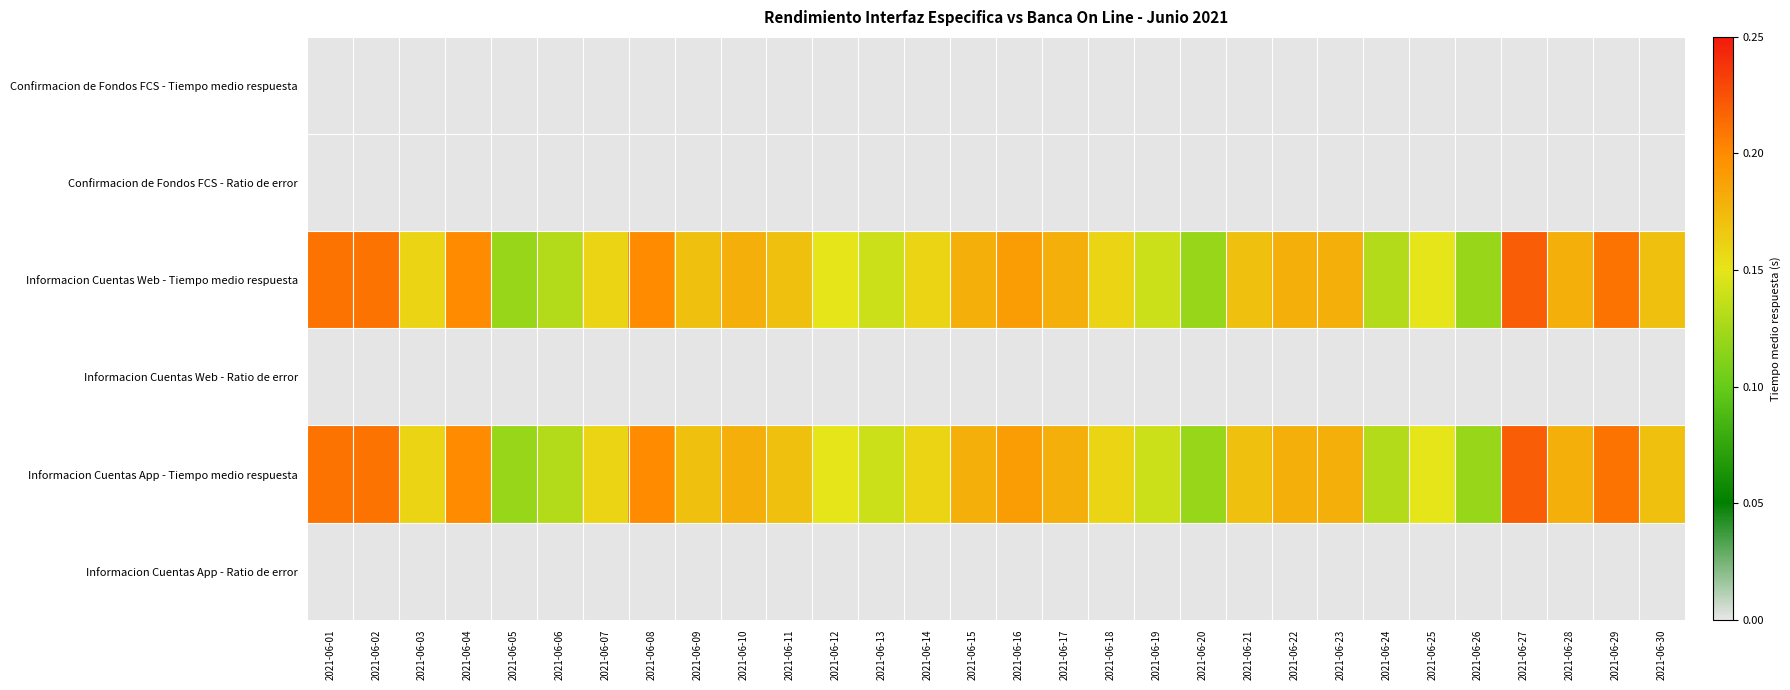

Reading left to right, list all the values displayed in this chart.

Confirmacion de Fondos FCS - Tiempo medio respuesta: 2021-06-01=0.0	2021-06-02=0.0	2021-06-03=0.0	2021-06-04=0.0	2021-06-05=0.0	2021-06-06=0.0	2021-06-07=0.0	2021-06-08=0.0	2021-06-09=0.0	2021-06-10=0.0	2021-06-11=0.0	2021-06-12=0.0	2021-06-13=0.0	2021-06-14=0.0	2021-06-15=0.0	2021-06-16=0.0	2021-06-17=0.0	2021-06-18=0.0	2021-06-19=0.0	2021-06-20=0.0	2021-06-21=0.0	2021-06-22=0.0	2021-06-23=0.0	2021-06-24=0.0	2021-06-25=0.0	2021-06-26=0.0	2021-06-27=0.0	2021-06-28=0.0	2021-06-29=0.0	2021-06-30=0.0
Confirmacion de Fondos FCS - Ratio de error: 2021-06-01=0.0	2021-06-02=0.0	2021-06-03=0.0	2021-06-04=0.0	2021-06-05=0.0	2021-06-06=0.0	2021-06-07=0.0	2021-06-08=0.0	2021-06-09=0.0	2021-06-10=0.0	2021-06-11=0.0	2021-06-12=0.0	2021-06-13=0.0	2021-06-14=0.0	2021-06-15=0.0	2021-06-16=0.0	2021-06-17=0.0	2021-06-18=0.0	2021-06-19=0.0	2021-06-20=0.0	2021-06-21=0.0	2021-06-22=0.0	2021-06-23=0.0	2021-06-24=0.0	2021-06-25=0.0	2021-06-26=0.0	2021-06-27=0.0	2021-06-28=0.0	2021-06-29=0.0	2021-06-30=0.0
Informacion Cuentas Web - Tiempo medio respuesta: 2021-06-01=0.2	2021-06-02=0.2	2021-06-03=0.2	2021-06-04=0.2	2021-06-05=0.1	2021-06-06=0.1	2021-06-07=0.2	2021-06-08=0.2	2021-06-09=0.2	2021-06-10=0.2	2021-06-11=0.2	2021-06-12=0.1	2021-06-13=0.1	2021-06-14=0.2	2021-06-15=0.2	2021-06-16=0.2	2021-06-17=0.2	2021-06-18=0.2	2021-06-19=0.1	2021-06-20=0.1	2021-06-21=0.2	2021-06-22=0.2	2021-06-23=0.2	2021-06-24=0.1	2021-06-25=0.1	2021-06-26=0.1	2021-06-27=0.2	2021-06-28=0.2	2021-06-29=0.2	2021-06-30=0.2
Informacion Cuentas Web - Ratio de error: 2021-06-01=0.0	2021-06-02=0.0	2021-06-03=0.0	2021-06-04=0.0	2021-06-05=0.0	2021-06-06=0.0	2021-06-07=0.0	2021-06-08=0.0	2021-06-09=0.0	2021-06-10=0.0	2021-06-11=0.0	2021-06-12=0.0	2021-06-13=0.0	2021-06-14=0.0	2021-06-15=0.0	2021-06-16=0.0	2021-06-17=0.0	2021-06-18=0.0	2021-06-19=0.0	2021-06-20=0.0	2021-06-21=0.0	2021-06-22=0.0	2021-06-23=0.0	2021-06-24=0.0	2021-06-25=0.0	2021-06-26=0.0	2021-06-27=0.0	2021-06-28=0.0	2021-06-29=0.0	2021-06-30=0.0
Informacion Cuentas App - Tiempo medio respuesta: 2021-06-01=0.2	2021-06-02=0.2	2021-06-03=0.2	2021-06-04=0.2	2021-06-05=0.1	2021-06-06=0.1	2021-06-07=0.2	2021-06-08=0.2	2021-06-09=0.2	2021-06-10=0.2	2021-06-11=0.2	2021-06-12=0.1	2021-06-13=0.1	2021-06-14=0.2	2021-06-15=0.2	2021-06-16=0.2	2021-06-17=0.2	2021-06-18=0.2	2021-06-19=0.1	2021-06-20=0.1	2021-06-21=0.2	2021-06-22=0.2	2021-06-23=0.2	2021-06-24=0.1	2021-06-25=0.1	2021-06-26=0.1	2021-06-27=0.2	2021-06-28=0.2	2021-06-29=0.2	2021-06-30=0.2
Informacion Cuentas App - Ratio de error: 2021-06-01=0.0	2021-06-02=0.0	2021-06-03=0.0	2021-06-04=0.0	2021-06-05=0.0	2021-06-06=0.0	2021-06-07=0.0	2021-06-08=0.0	2021-06-09=0.0	2021-06-10=0.0	2021-06-11=0.0	2021-06-12=0.0	2021-06-13=0.0	2021-06-14=0.0	2021-06-15=0.0	2021-06-16=0.0	2021-06-17=0.0	2021-06-18=0.0	2021-06-19=0.0	2021-06-20=0.0	2021-06-21=0.0	2021-06-22=0.0	2021-06-23=0.0	2021-06-24=0.0	2021-06-25=0.0	2021-06-26=0.0	2021-06-27=0.0	2021-06-28=0.0	2021-06-29=0.0	2021-06-30=0.0